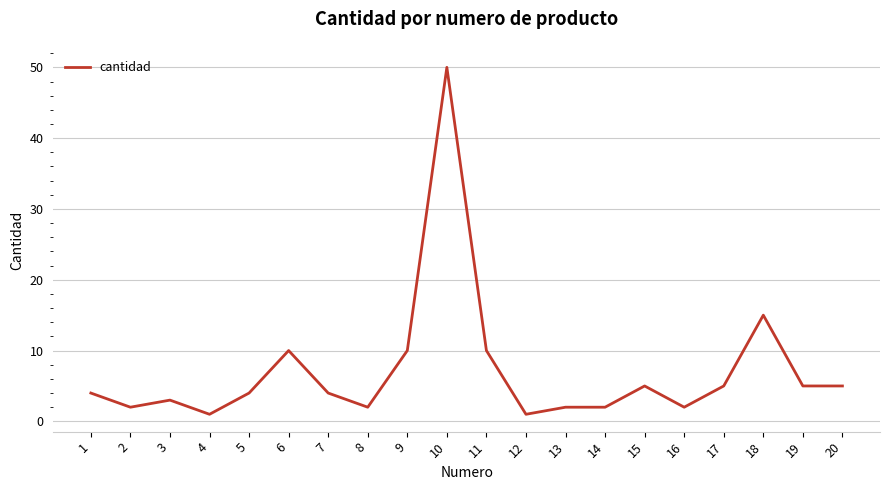

What is the ratio of the value at 2 to the value at 17?

0.4